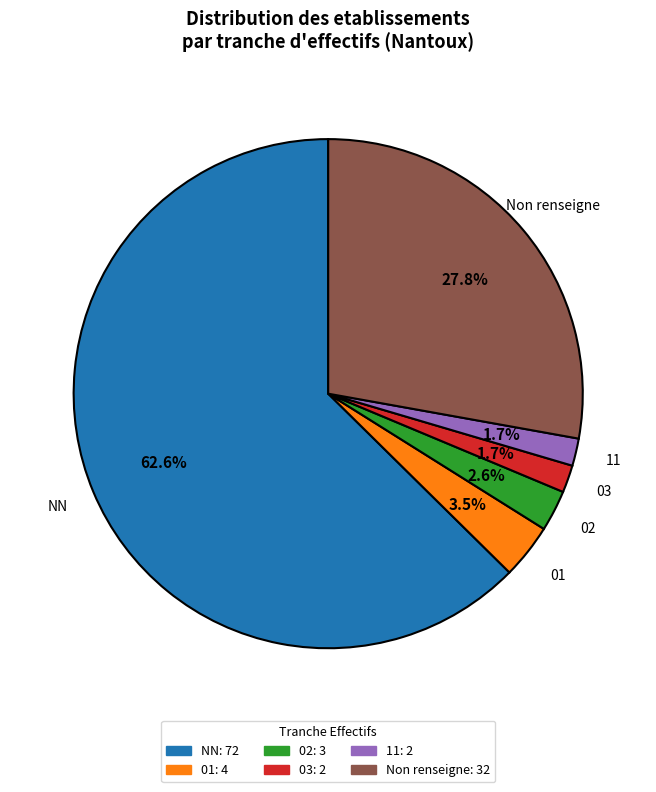

Does any single category account for the majority?

Yes